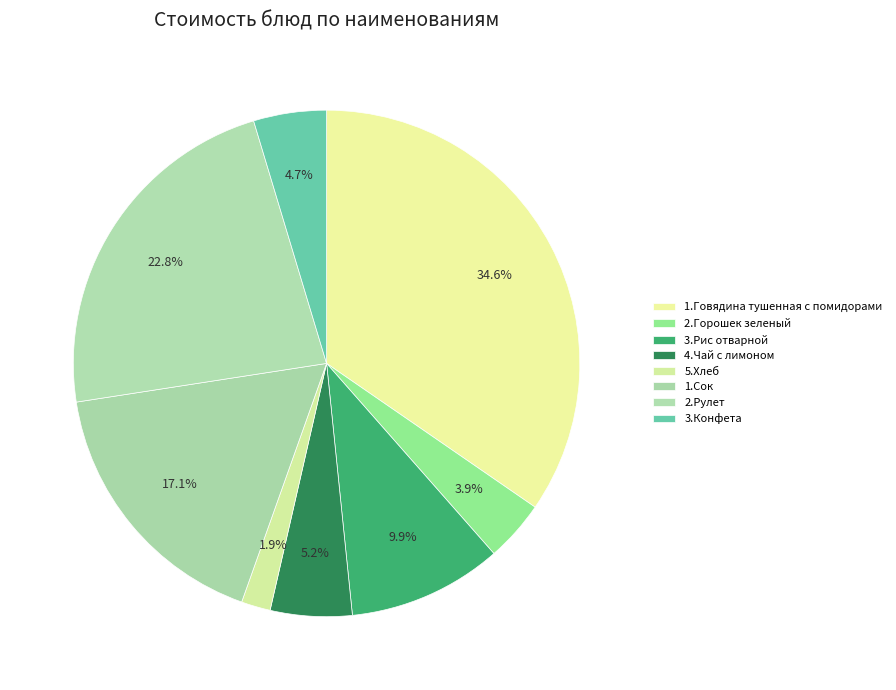

Count the number of slices in the pie.

8